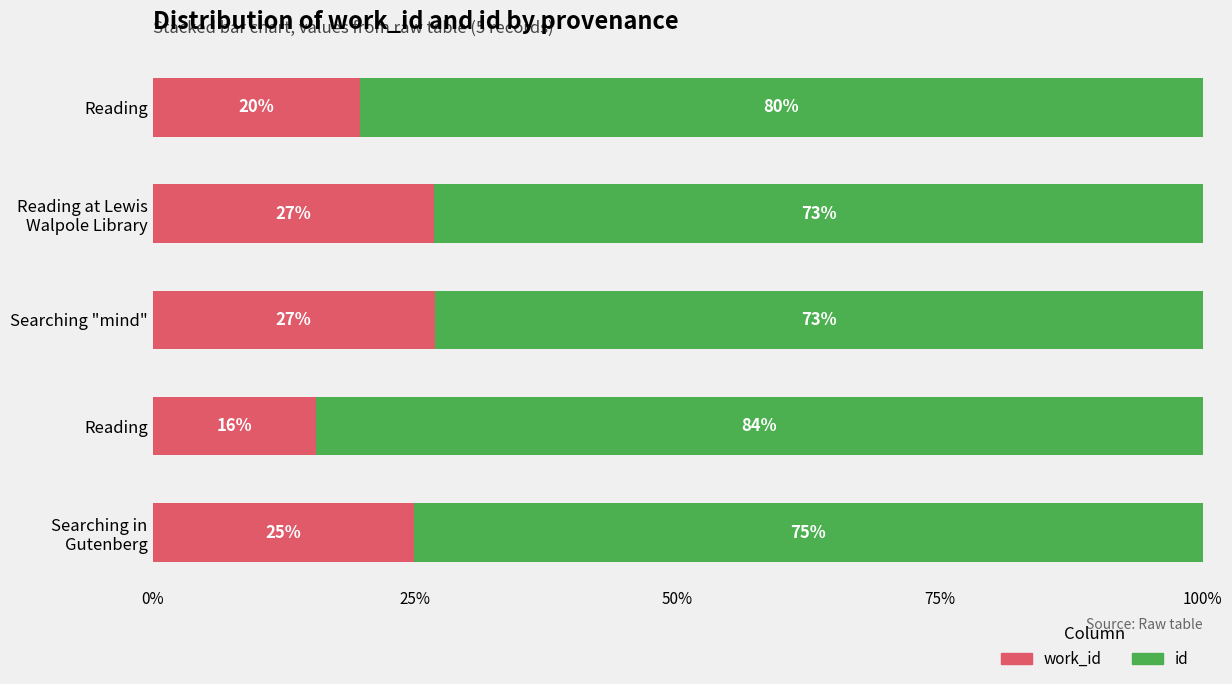

Count the number of categories in the chart.

5